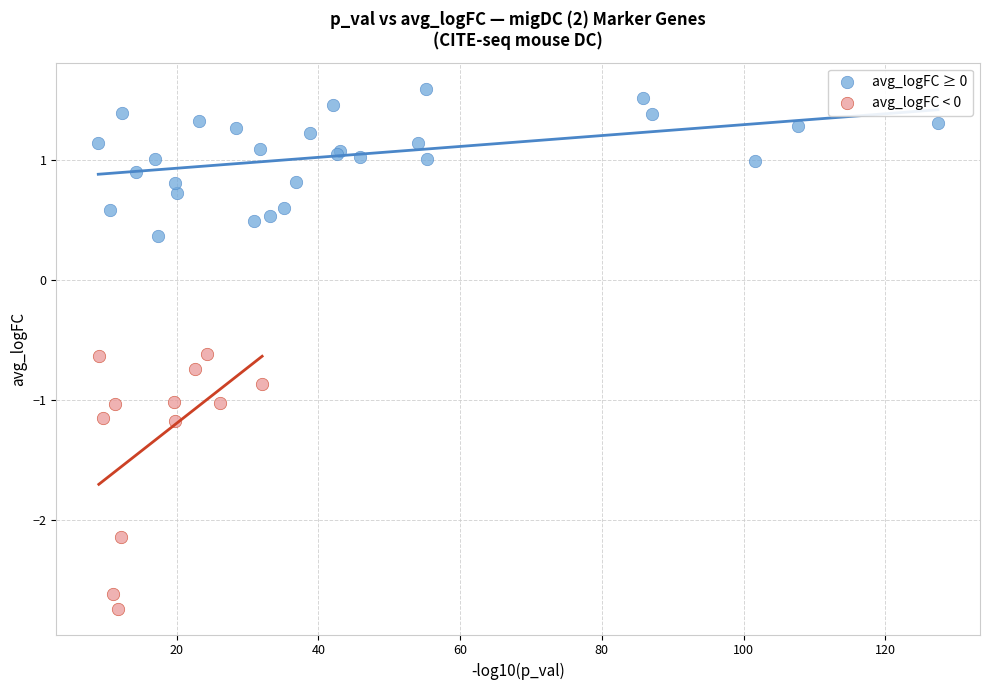

Which series contains the highest Y value?

avg_logFC ≥ 0